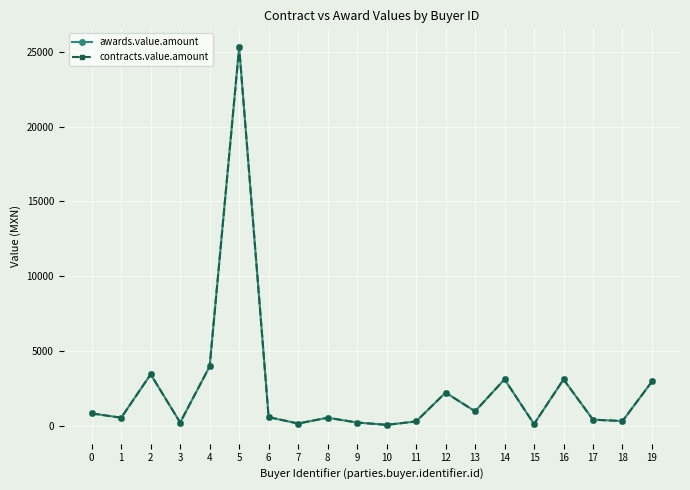

Which category has the highest value across all series?

5